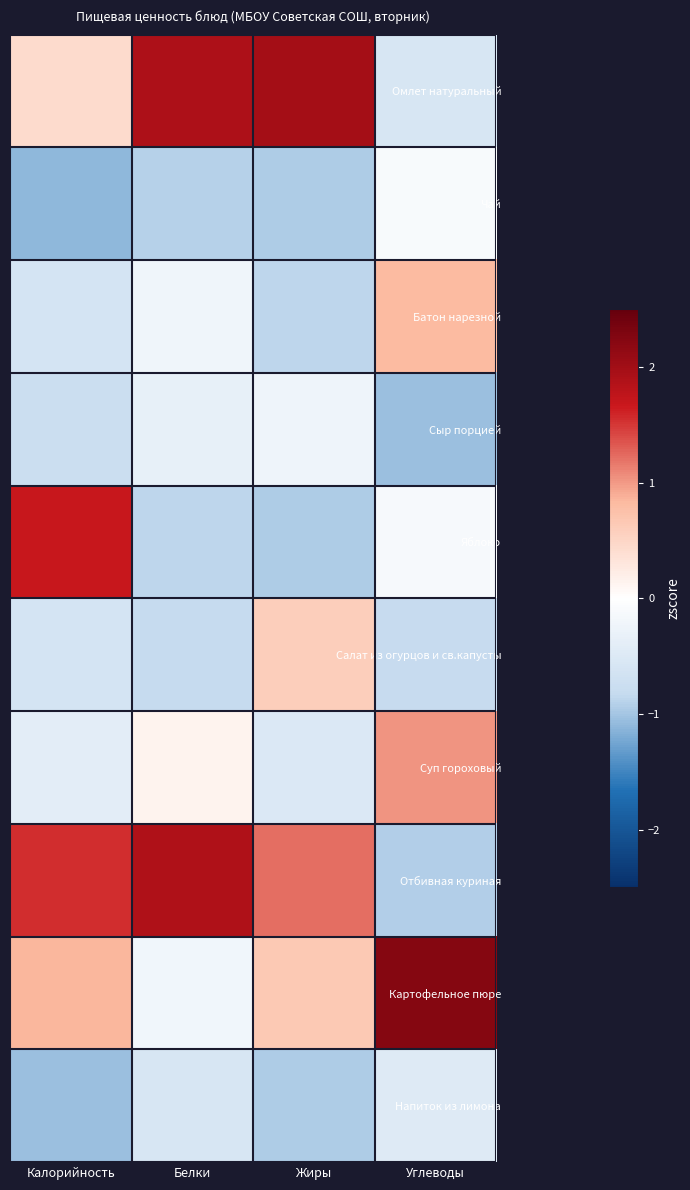

At Калорийность, list the series in order from largest to smallest.

Яблоко, Отбивная куриная, Картофельное пюре, Омлет натуральный, Суп гороховый, Салат из огурцов и св.капусты, Батон нарезной, Сыр порцией, Напиток из лимона, Чай